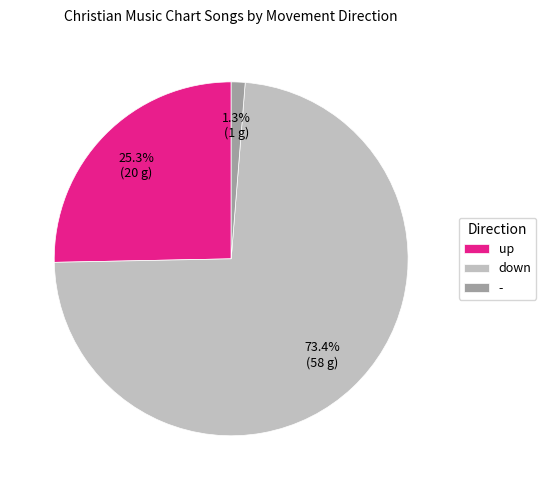

The up slice represents 38% of the pie. True or false?

False